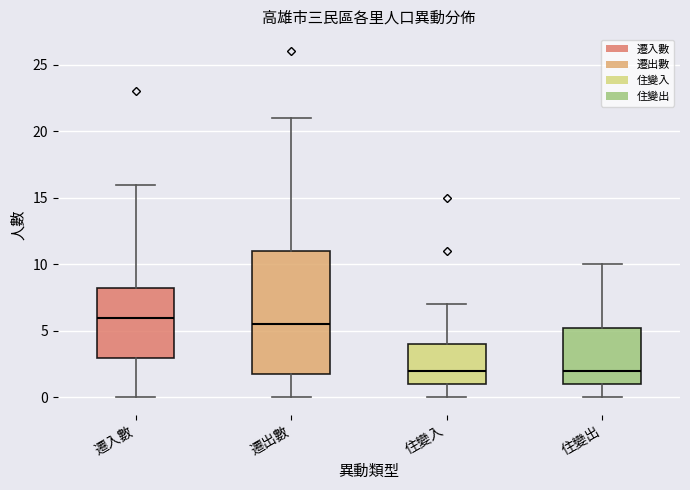

Where is the upper edge of the box for 住變出 on the y-axis? The values are not printed on the chart, so give them approximately, as read against the axis.

5.5